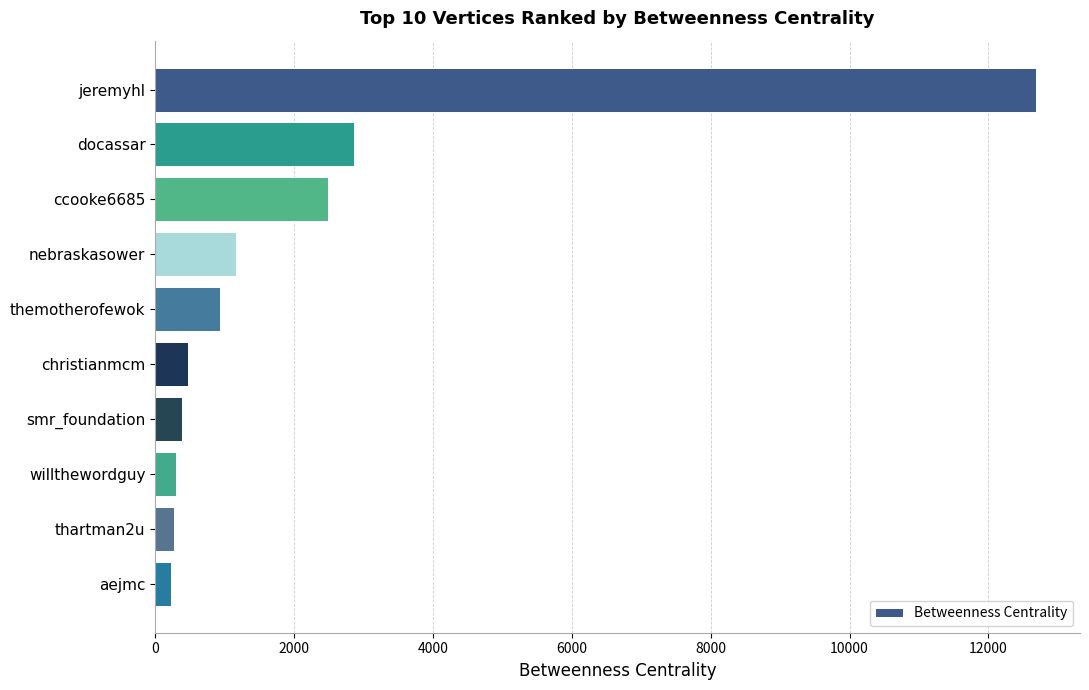

At which category does the chart reach its peak across all series?

jeremyhl